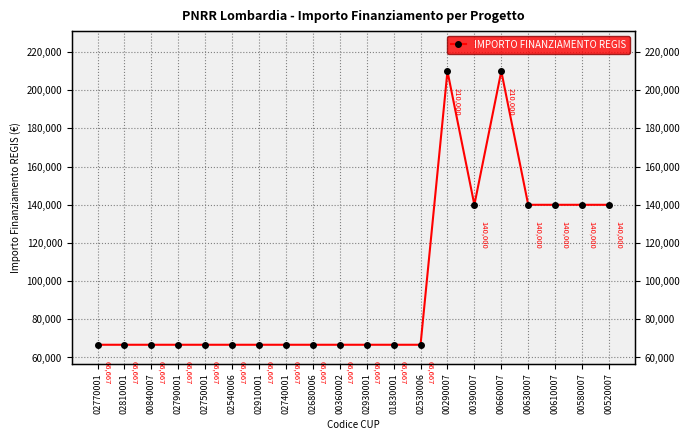

List the labels in order of value, largest first.

00290007, 00660007, 00390007, 00630007, 00610007, 00580007, 00520007, 02770001, 02810001, 00840007, 02790001, 02750001, 02540006, 02910001, 02740001, 02680006, 00360002, 02930001, 01830001, 02530006